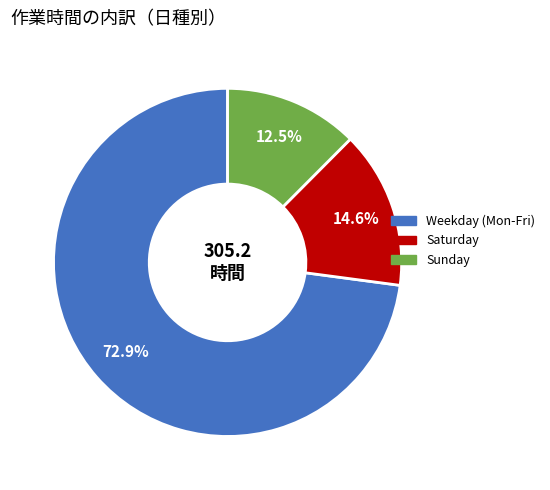

Is there any slice that represents more than half of the pie?

Yes